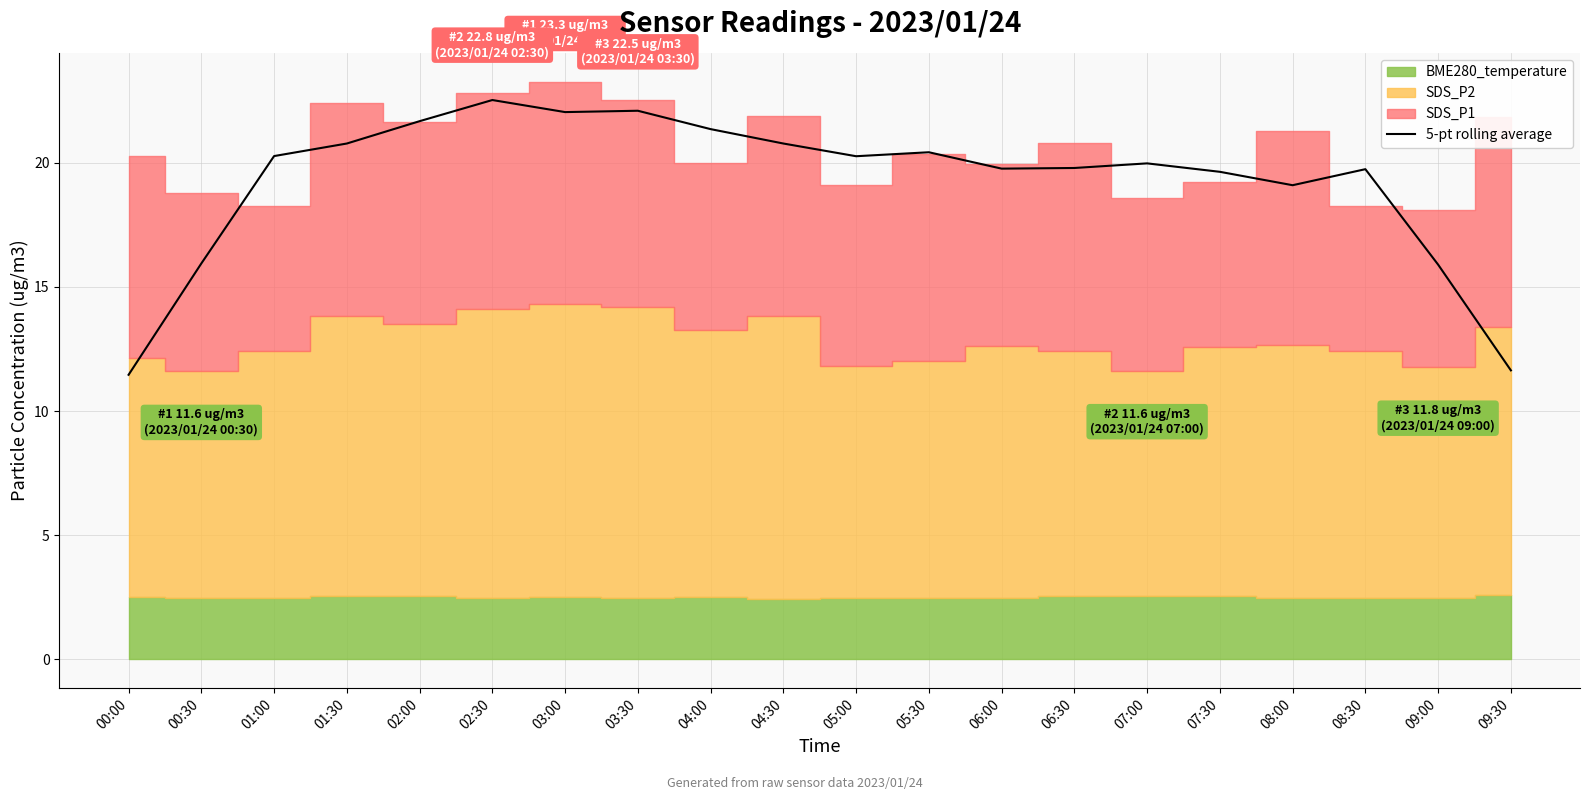

At which label is the value closest to 16?

00:30